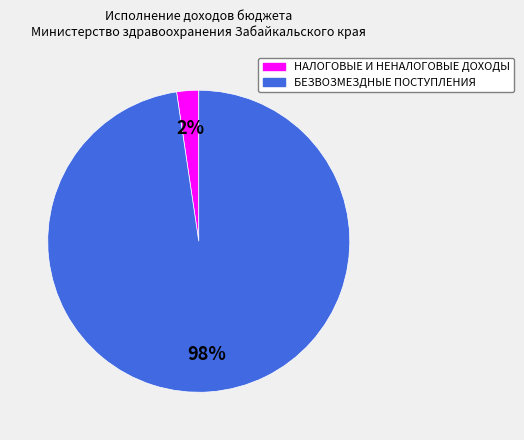

To the nearest percent, what is the combined percentage of БЕЗВОЗМЕЗДНЫЕ ПОСТУПЛЕНИЯ and НАЛОГОВЫЕ И НЕНАЛОГОВЫЕ ДОХОДЫ?

100%